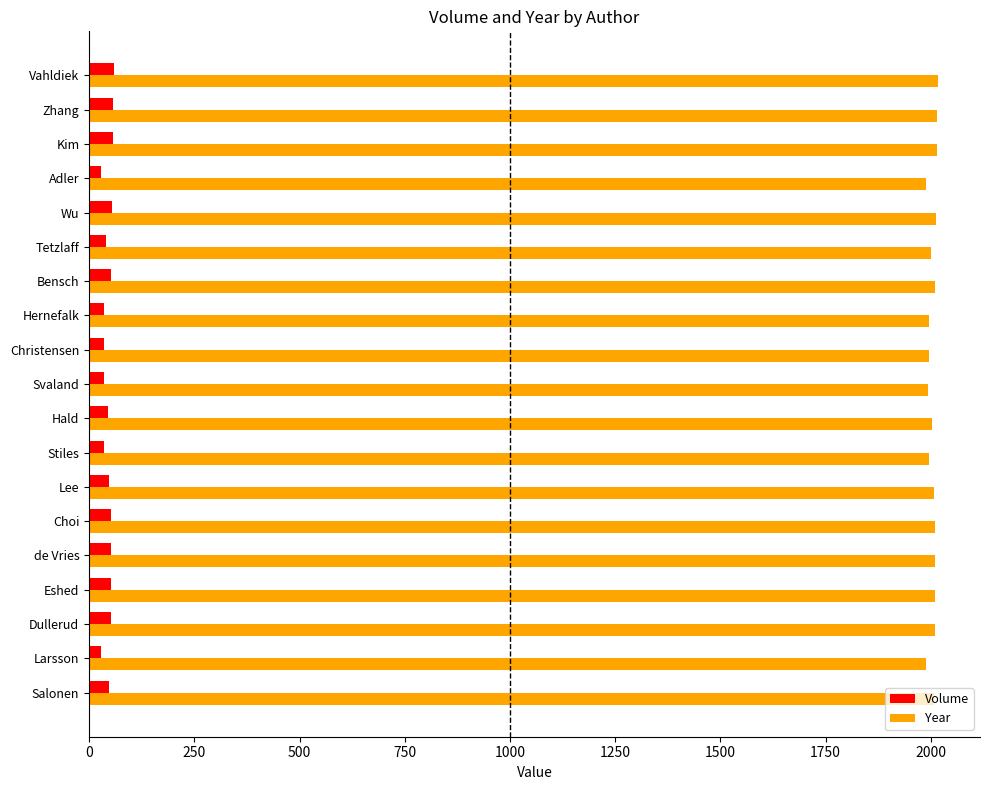

What is the total value across all series at Eshed?

2061